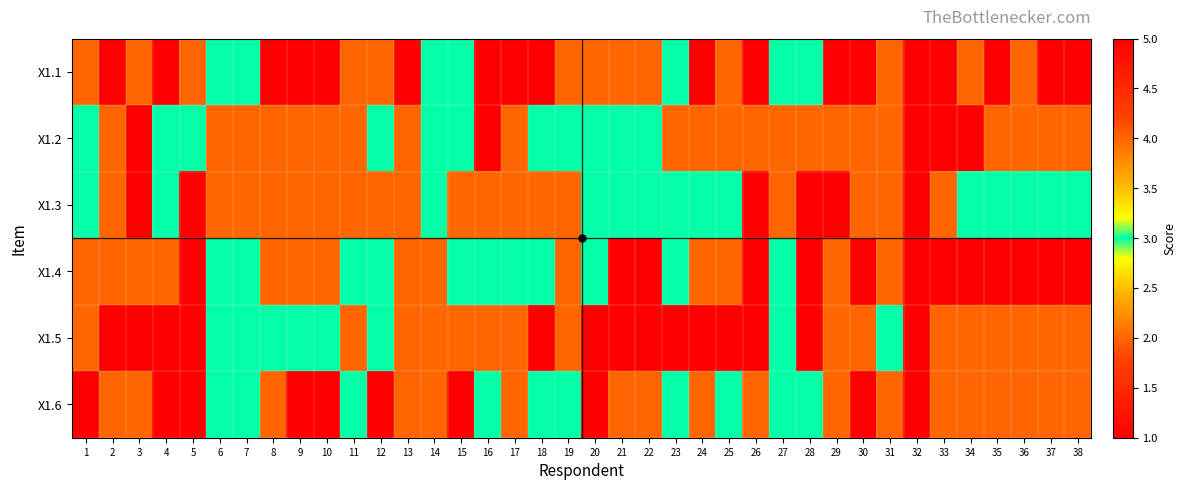

What is the greatest value displayed?

5